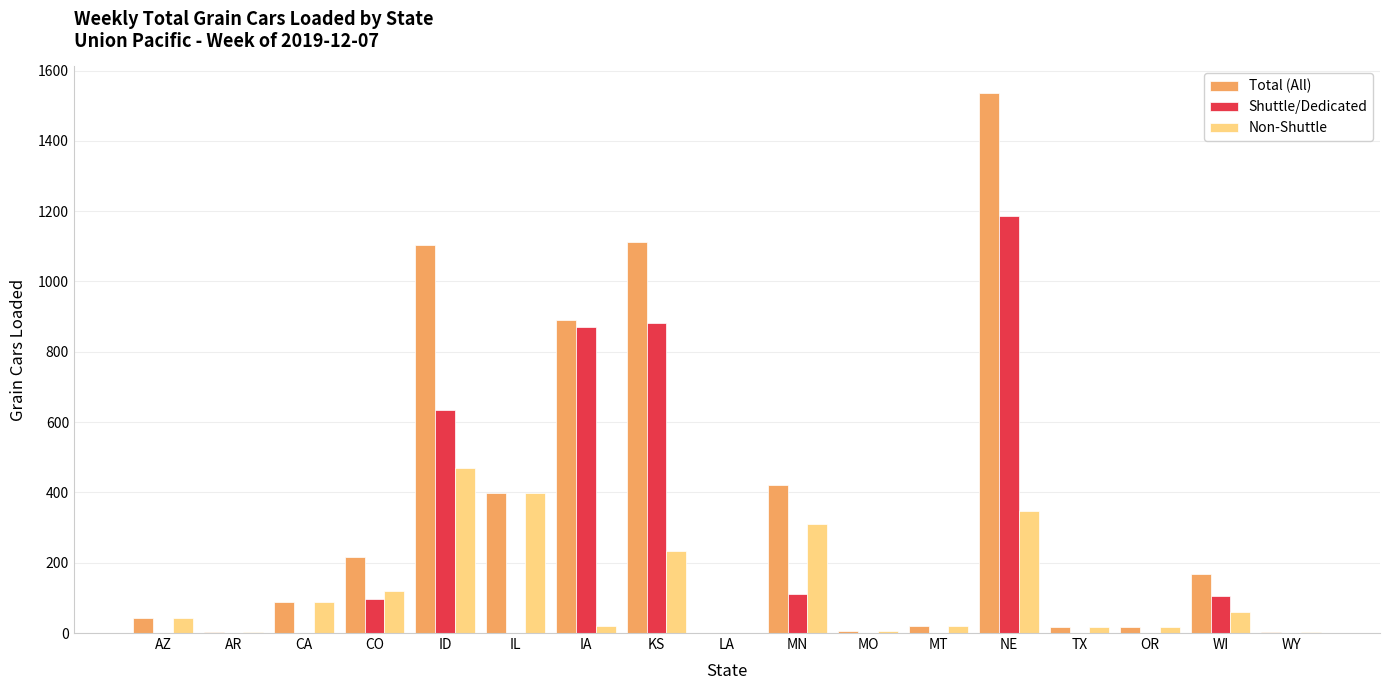

At which category is the sum across all series the highest?

NE